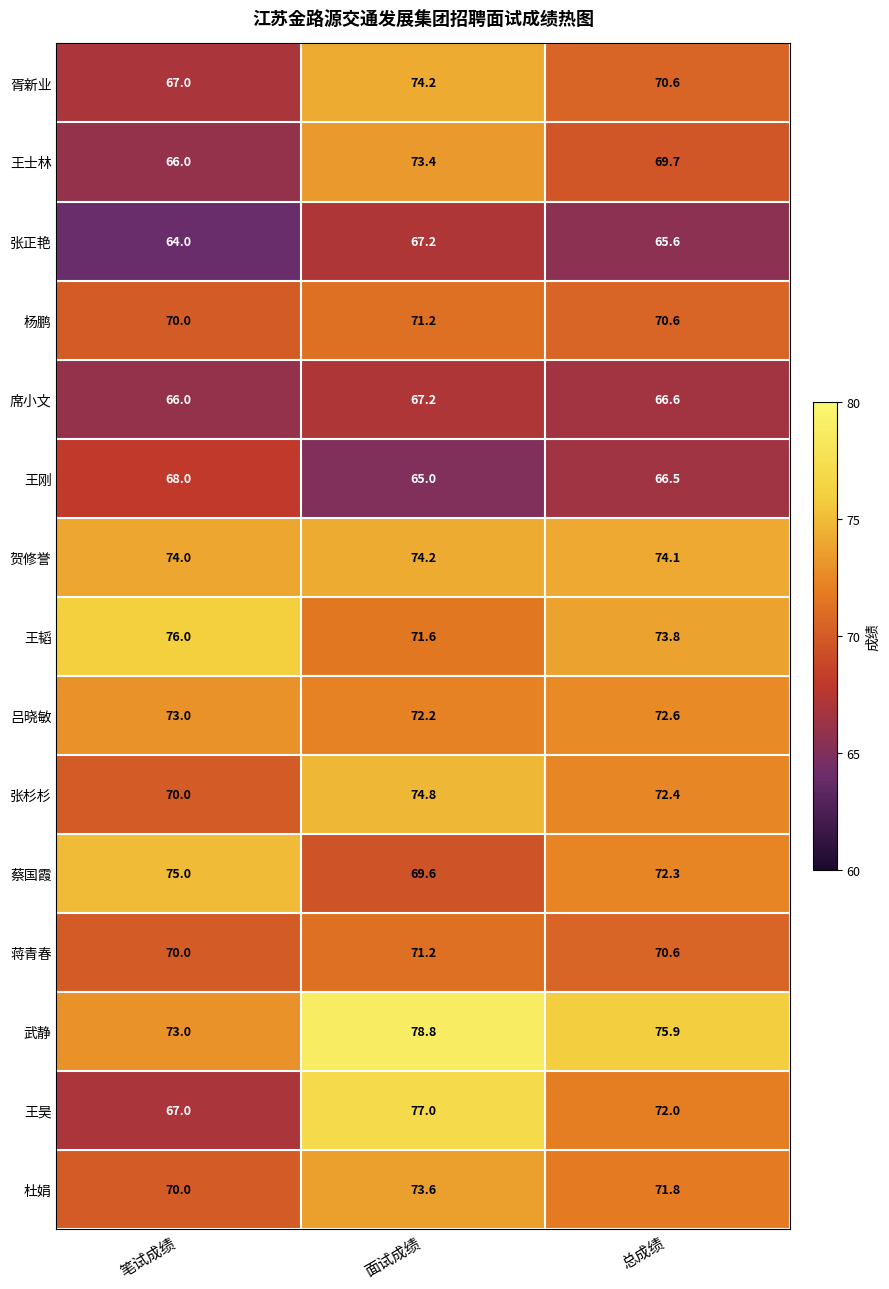

How many distinct data groups are displayed?

15